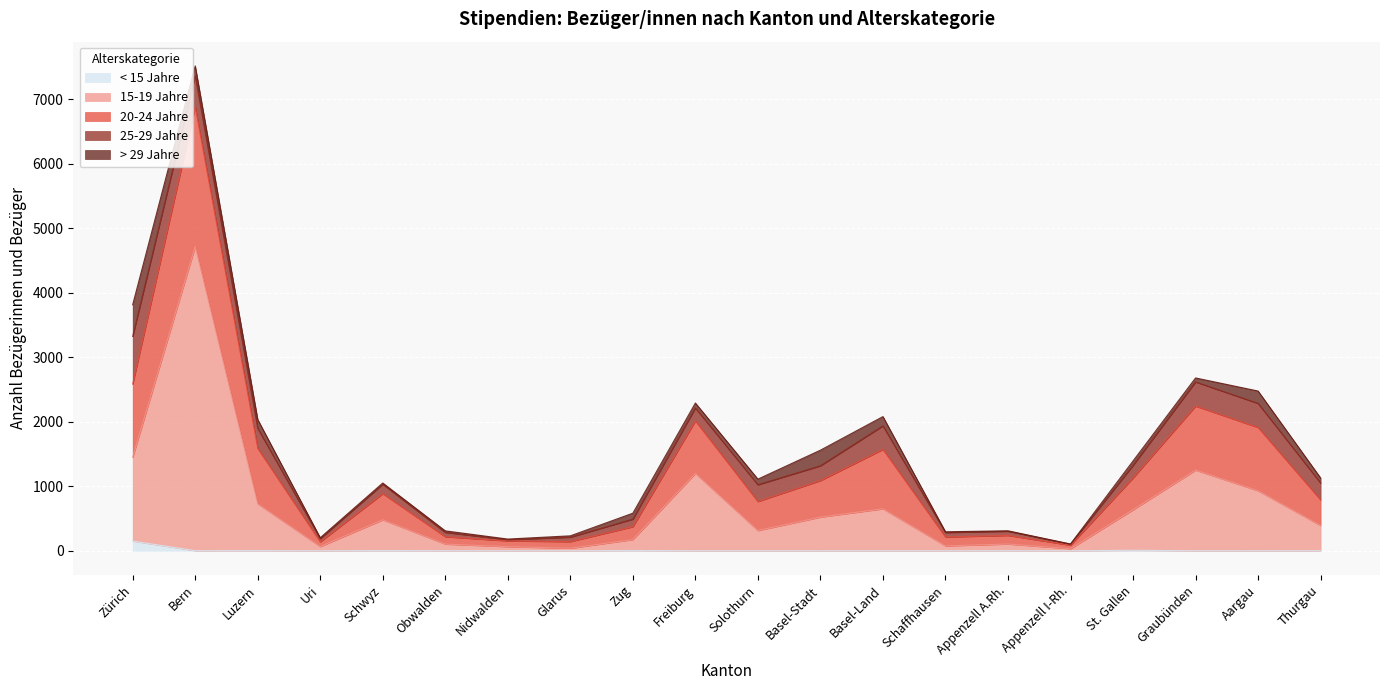

At which category is the sum across all series the highest?

Bern